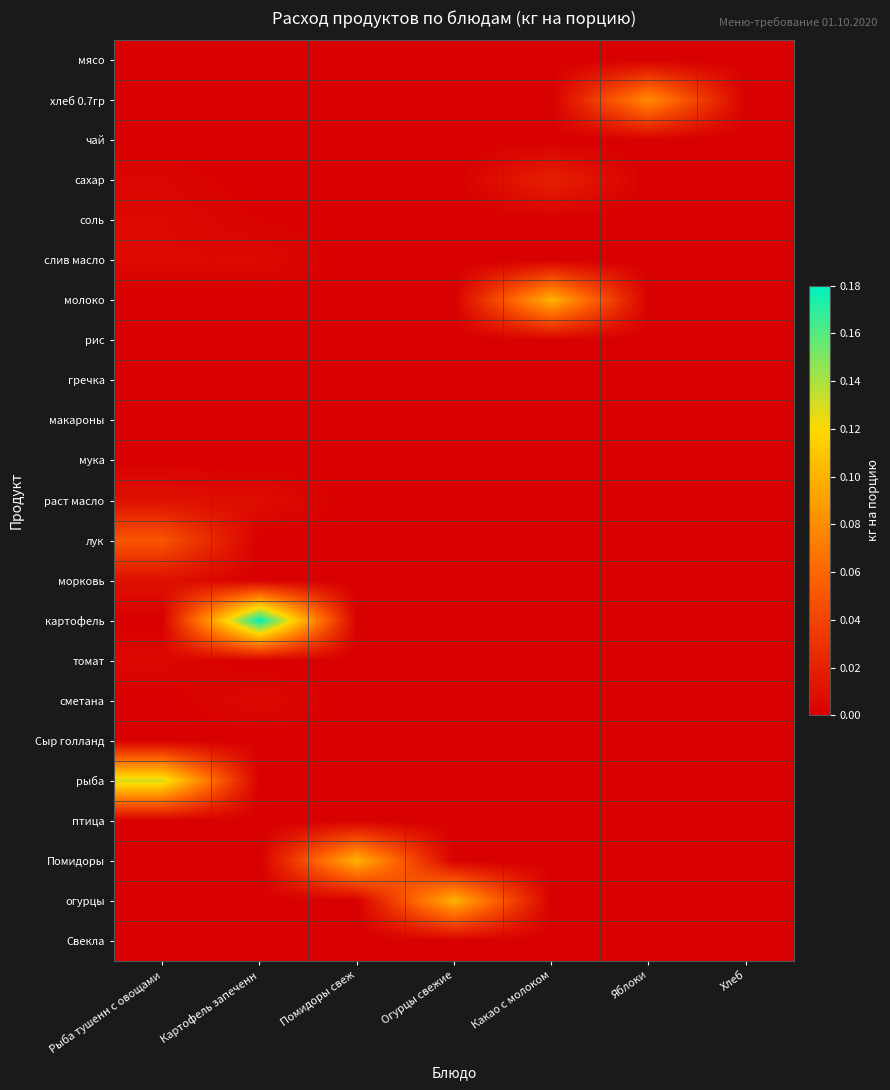

At Какао с молоком, list the series in order from smallest to largest.

мясо, хлеб 0.7гр, чай, соль, слив масло, рис, гречка, макароны, мука, раст масло, лук, морковь, картофель, томат, сметана, Сыр голланд, рыба, птица, Помидоры, огурцы, Свекла, сахар, молоко